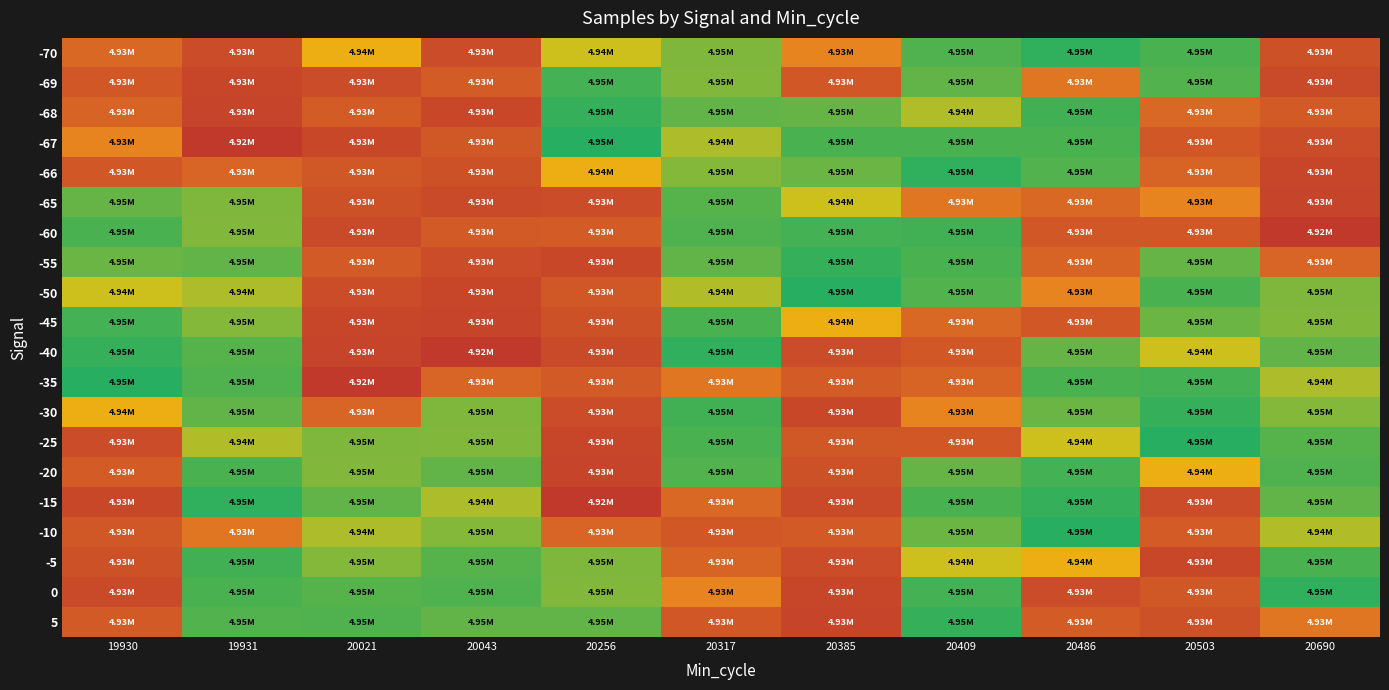

What is the maximum value shown in the chart?

4948989